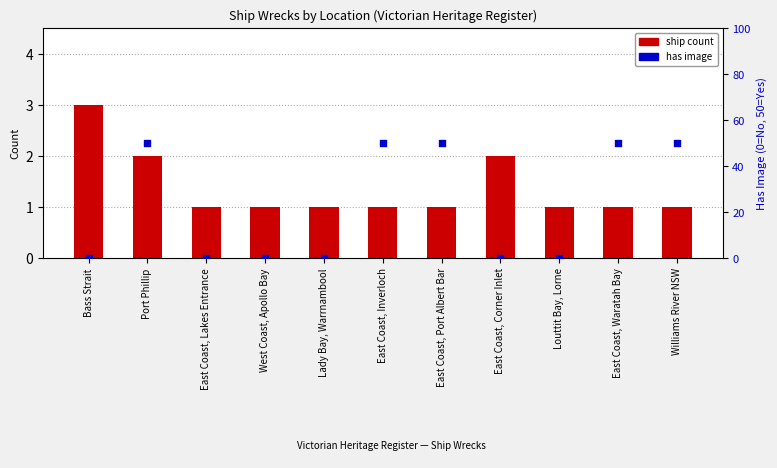

What is the total value across all series at Louttit Bay, Lorne?

1